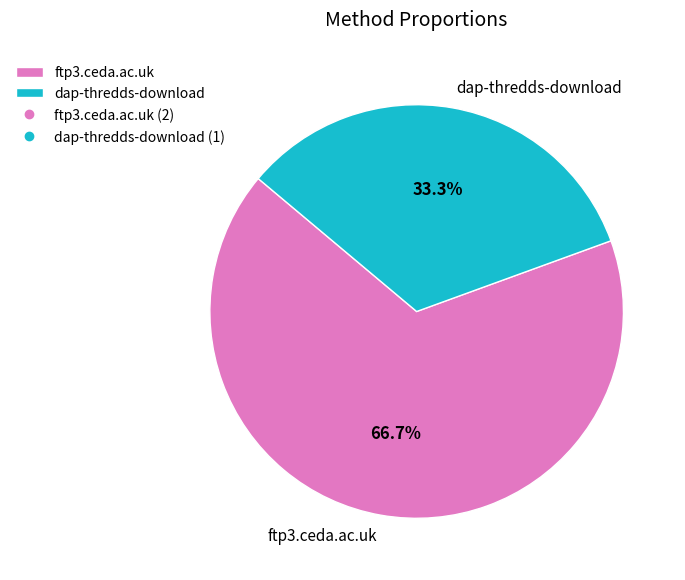

True or false: ftp3.ceda.ac.uk accounts for 67% of the total.

True